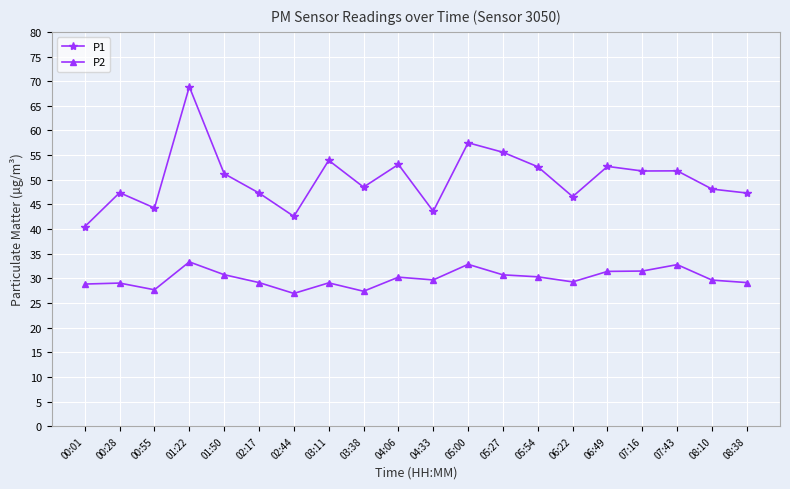

What value does the P2 series have at 02:17?

29.1